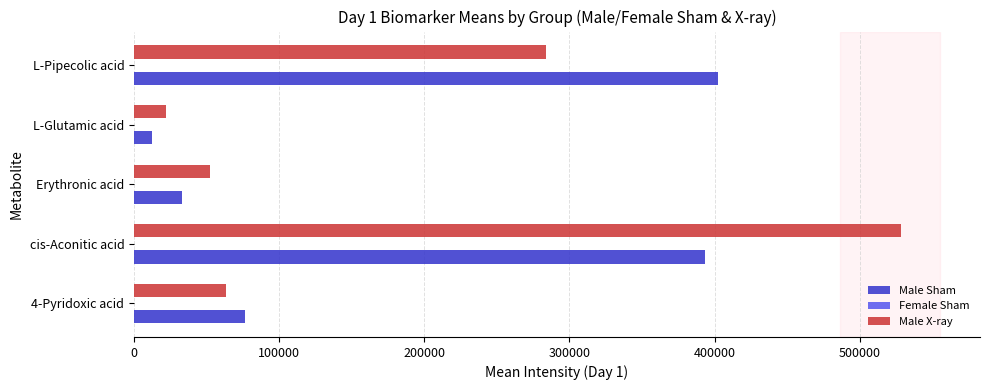

Is the value of Male Sham at L-Glutamic acid greater than the value of Male X-ray at L-Pipecolic acid?

No